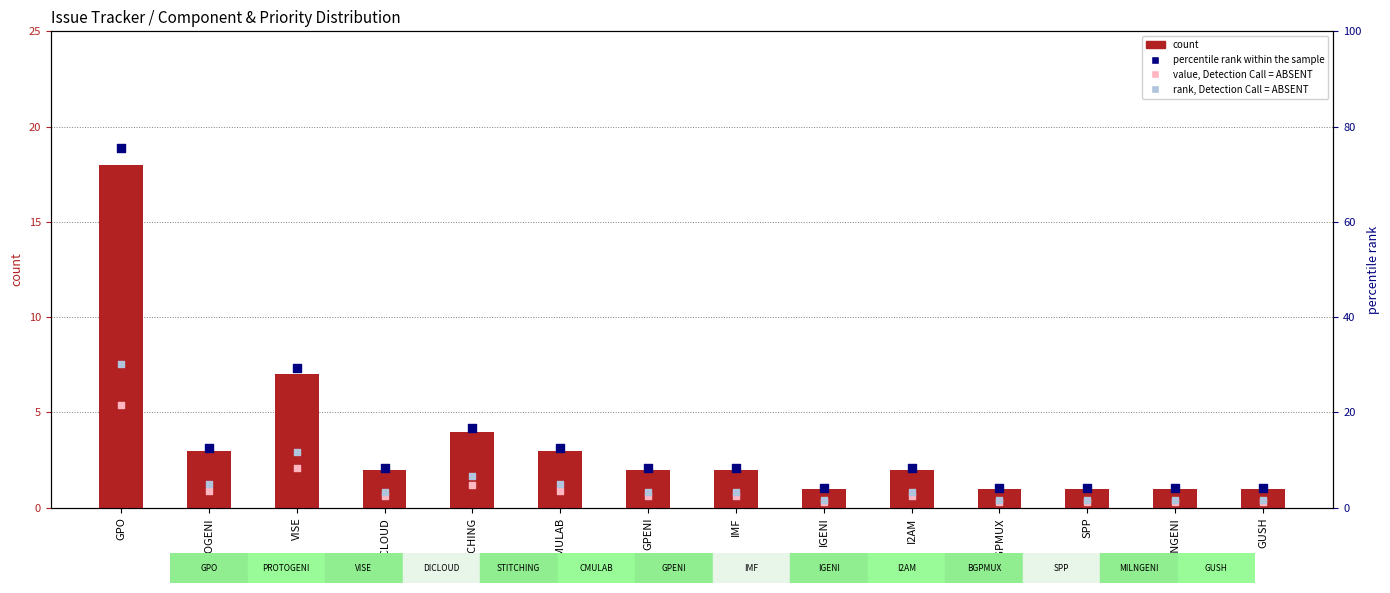

At how many categories does at least one series exceed 47?

1